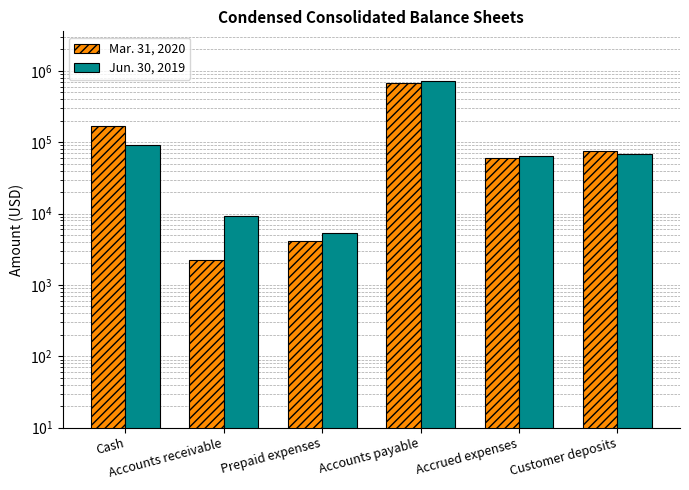

How many data points in Jun. 30, 2019 are less than 68251?

3